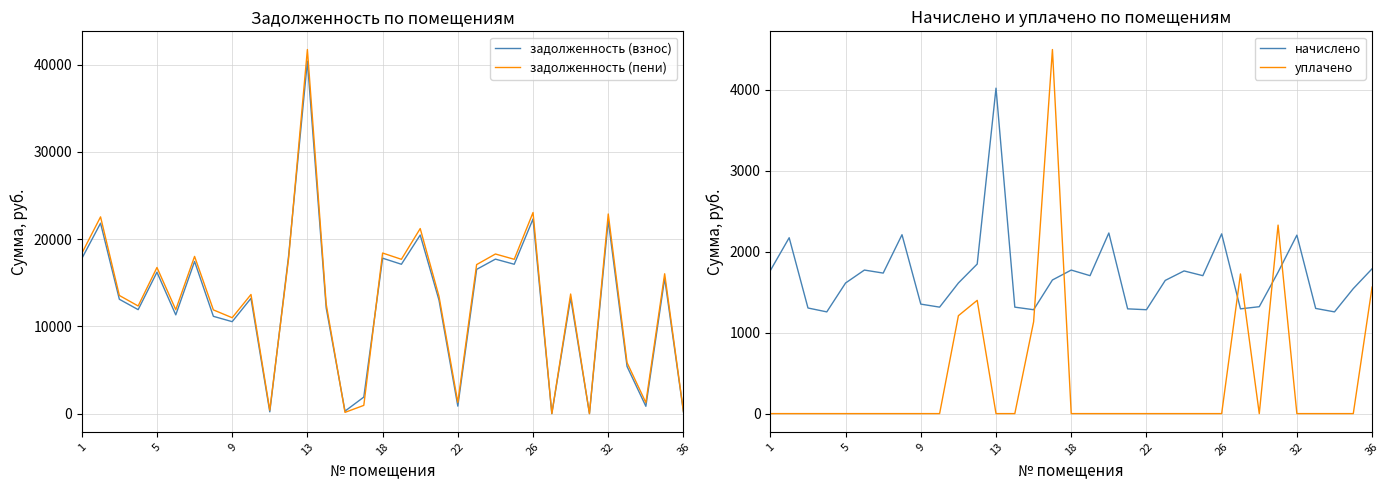

At how many categories does at least one series exceed 41008?

1